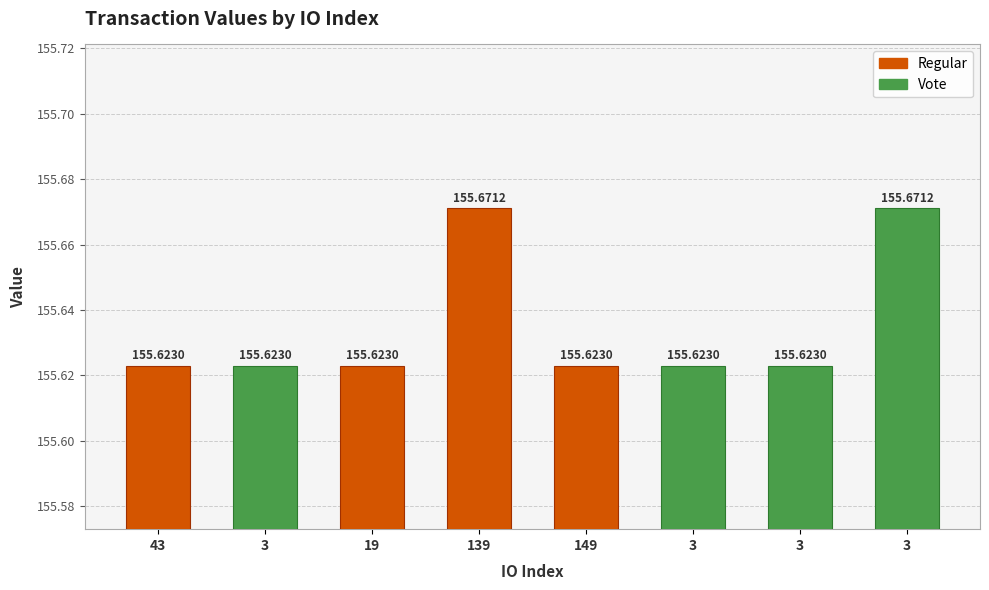

List the series in order of their peak value, highest first.

Regular, Vote